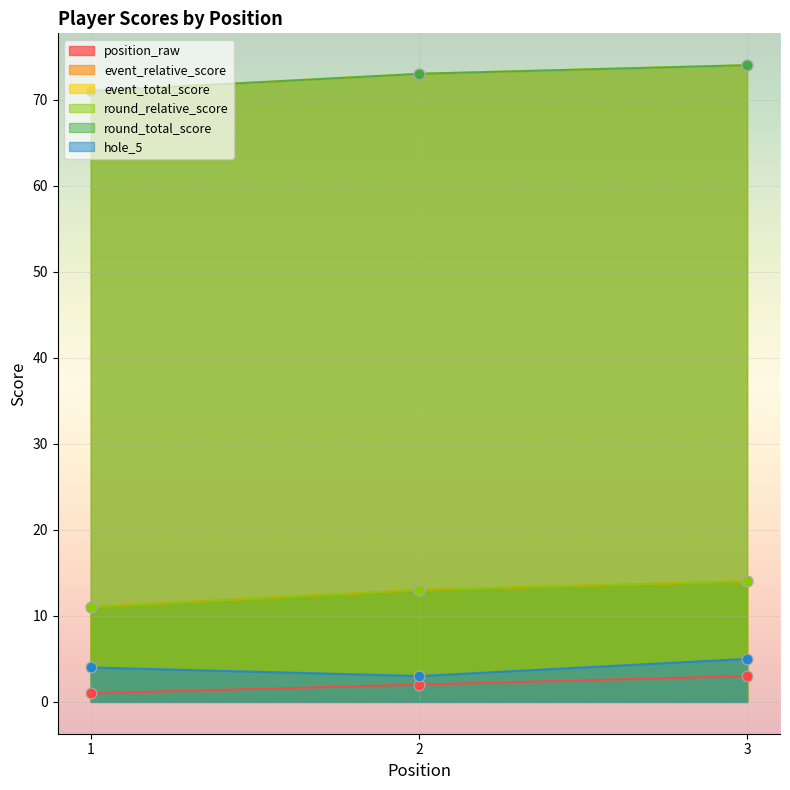

At which category is the sum across all series the highest?

3